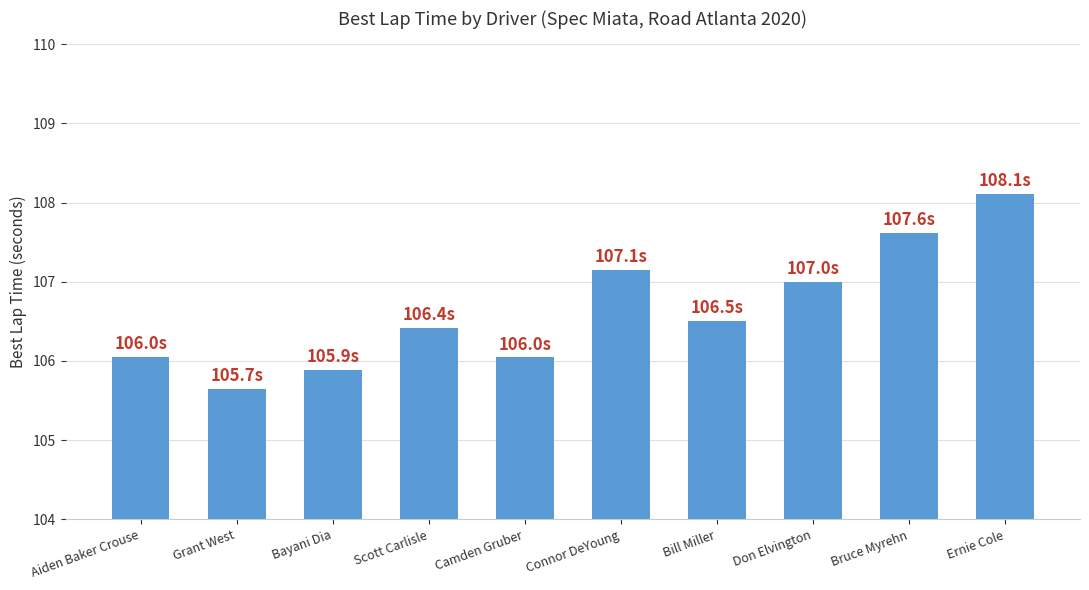

The chart shows a value of 106.4 at Scott Carlisle. True or false?

True